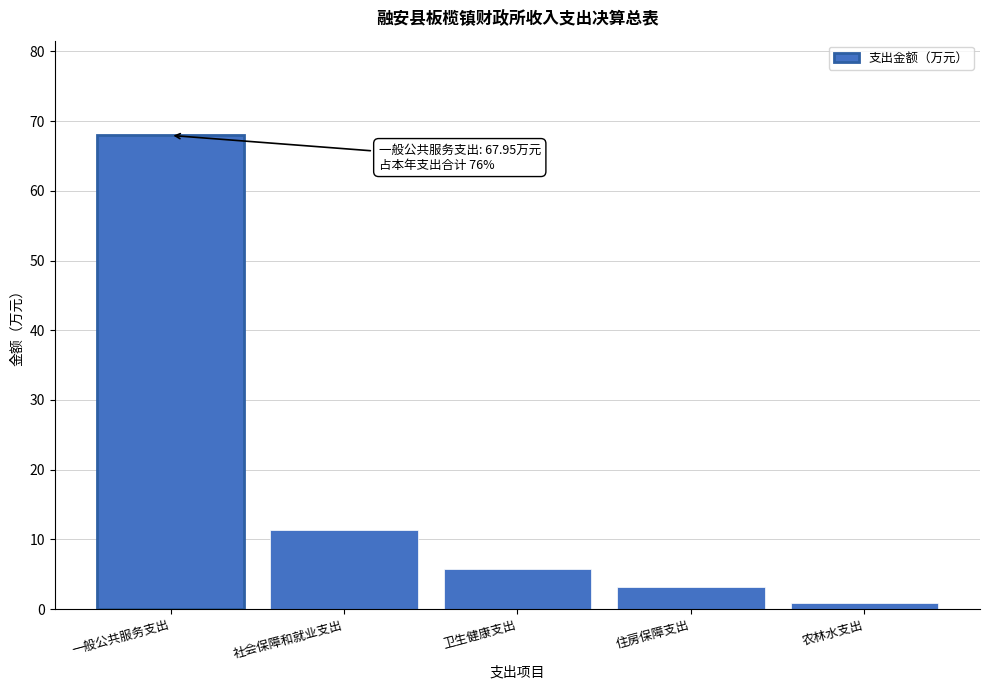

Reading right to left, extract all data points from this chart.

农林水支出=0.8	住房保障支出=3.1	卫生健康支出=5.8	社会保障和就业支出=11.3	一般公共服务支出=68.0